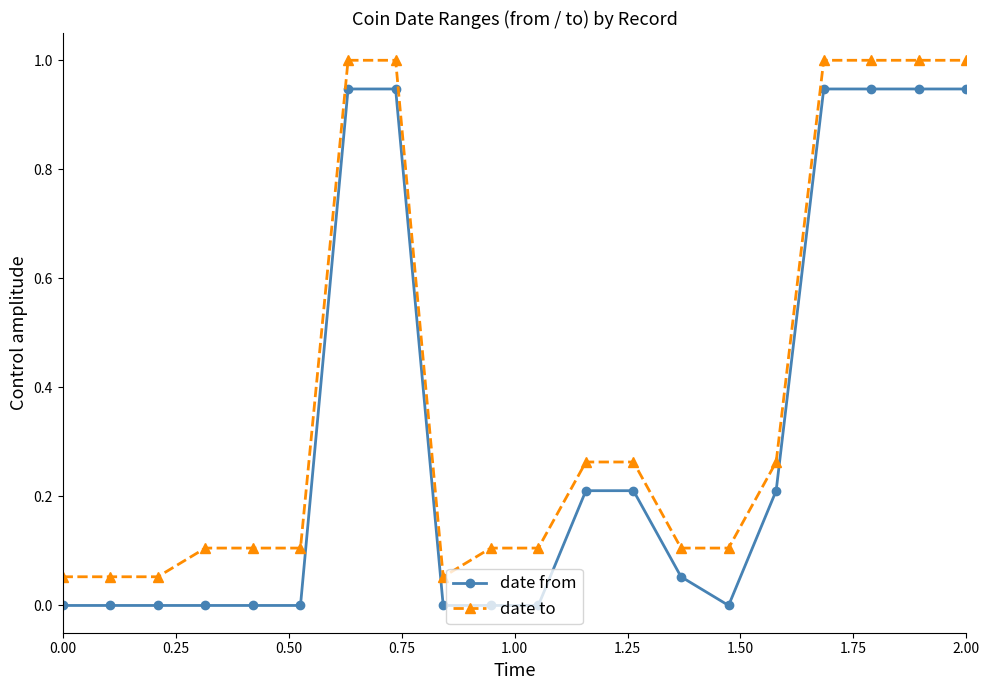

Which series has the largest total across all categories?

date to